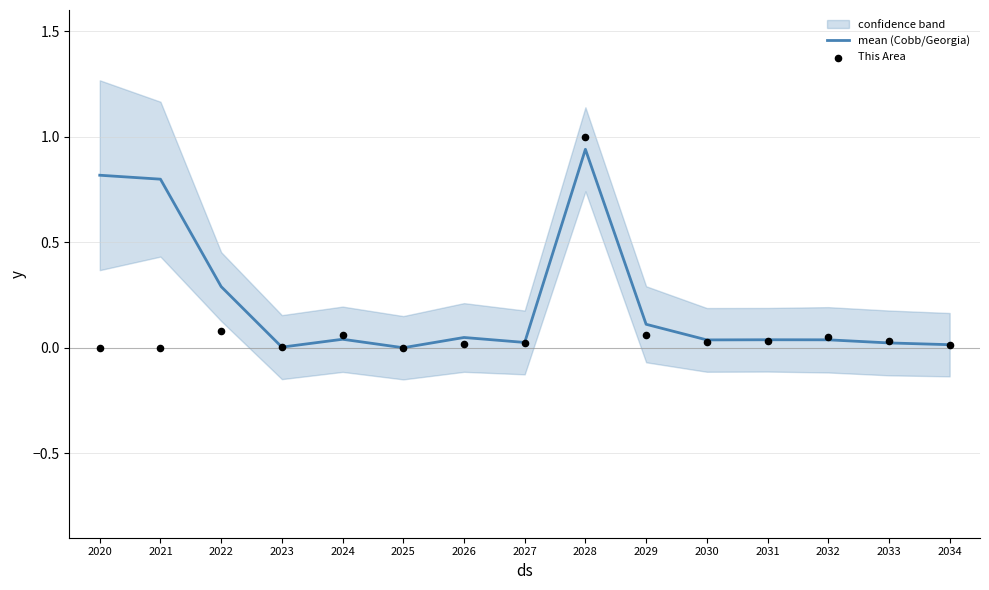

What is the total value across all series at 2021?

0.8